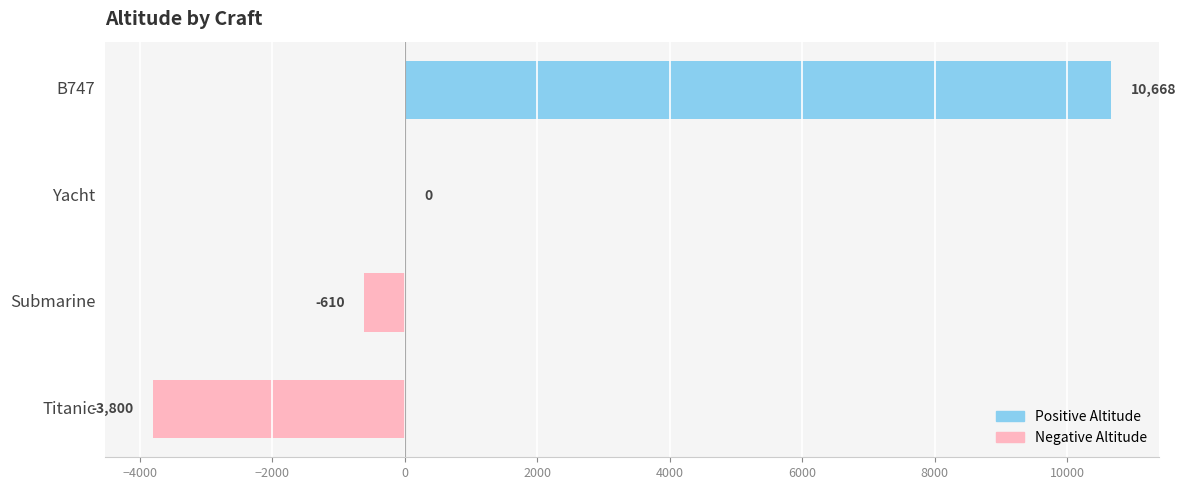

At which label is the value closest to 3434?

Yacht